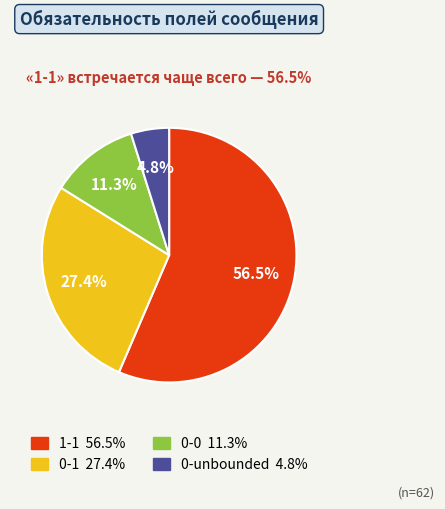

True or false: 0-unbounded accounts for 5% of the total.

True